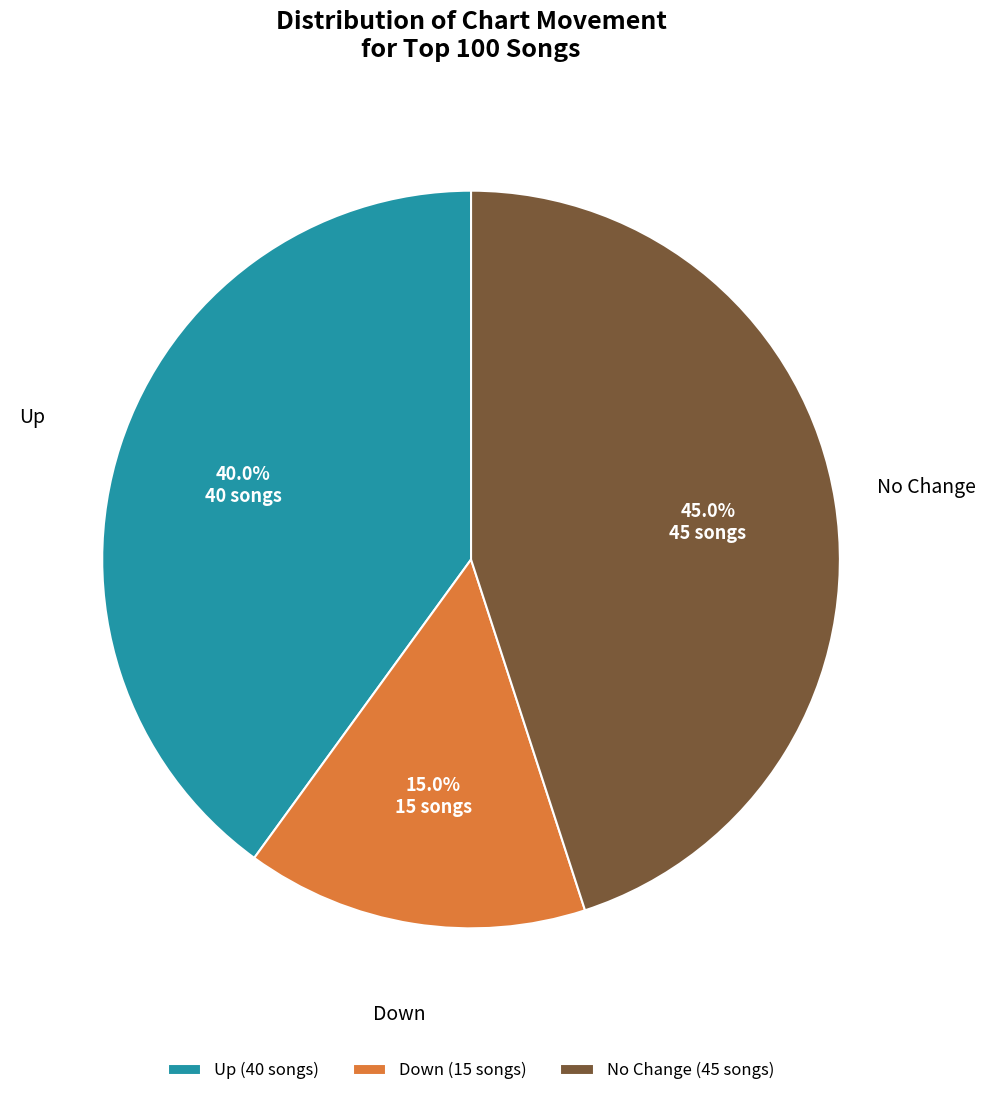

How many segments does this pie chart have?

3